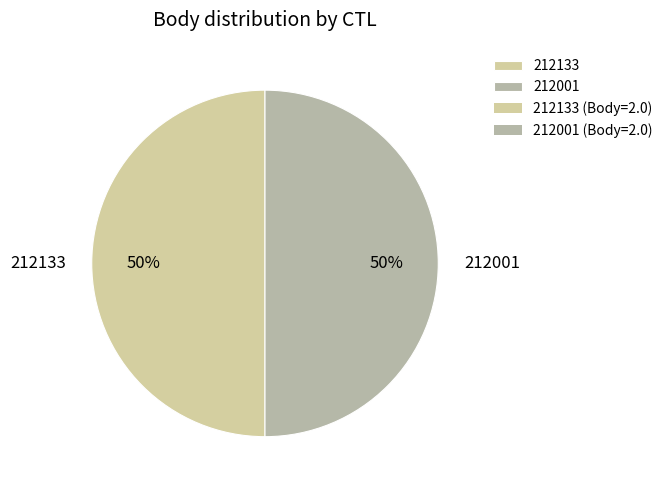

Approximately how many times larger is the value at 212133 compared to 212001?

1.0